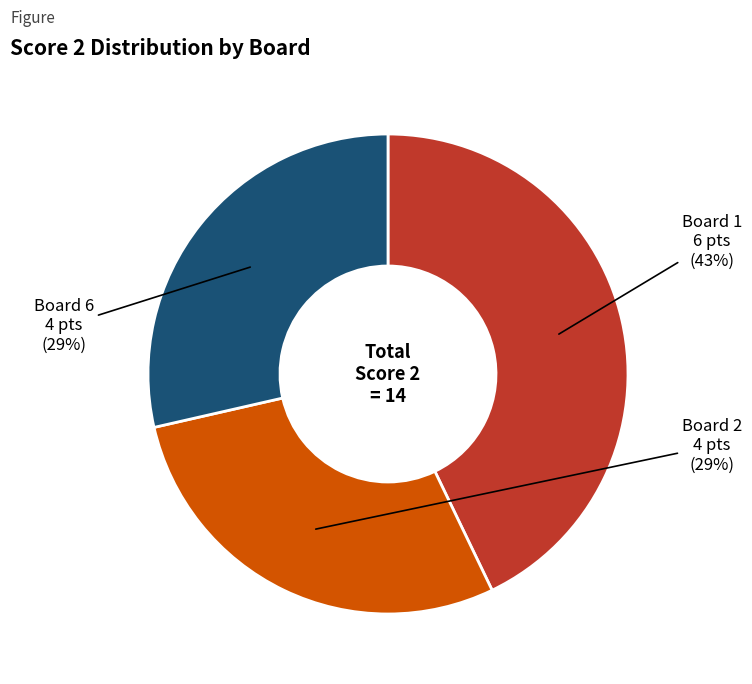

How many segments does this pie chart have?

3